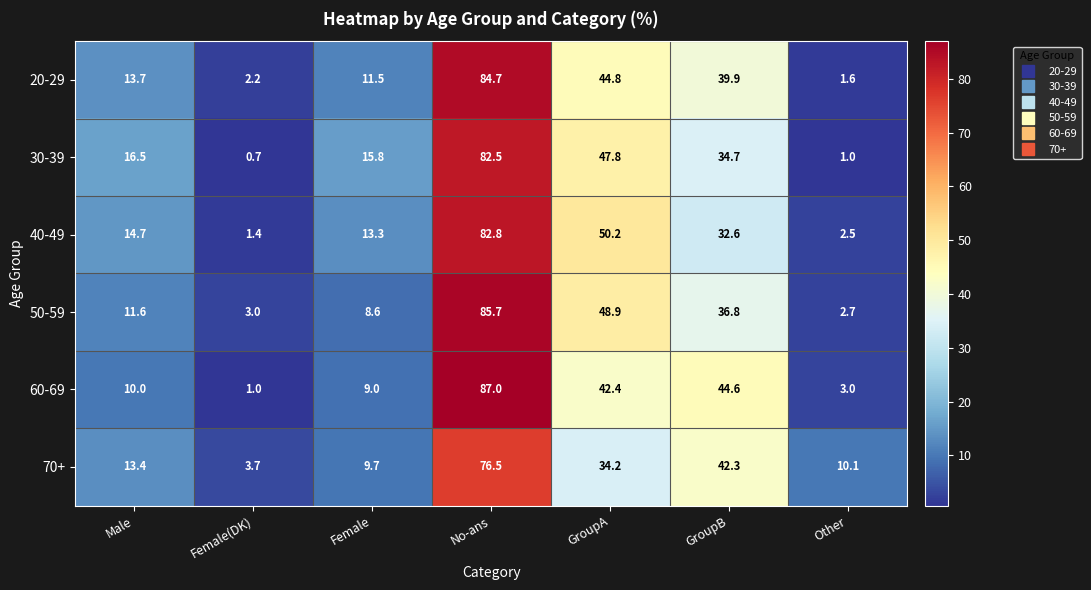

What is the total value across all series at Female(DK)?

12.0